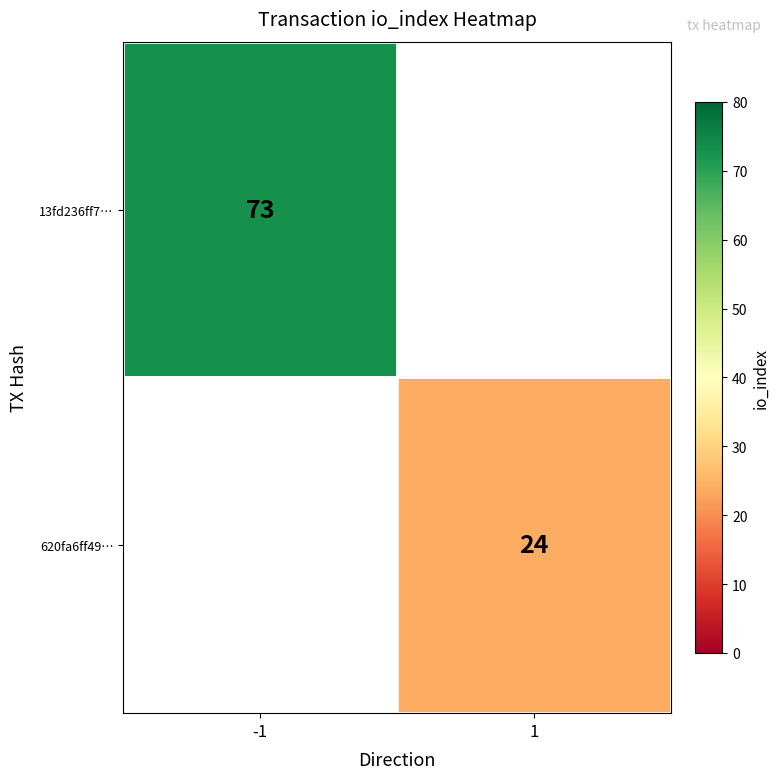

The 13fd236ff7… series shows 121 at -1. True or false?

False